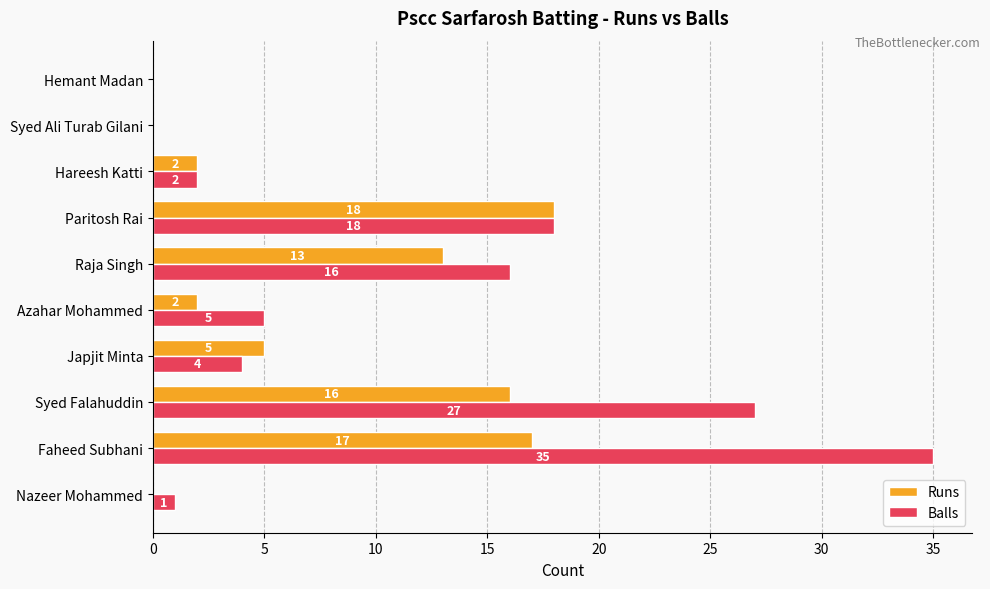

What is the approximate value of Runs at Raja Singh, to the nearest 10?

10